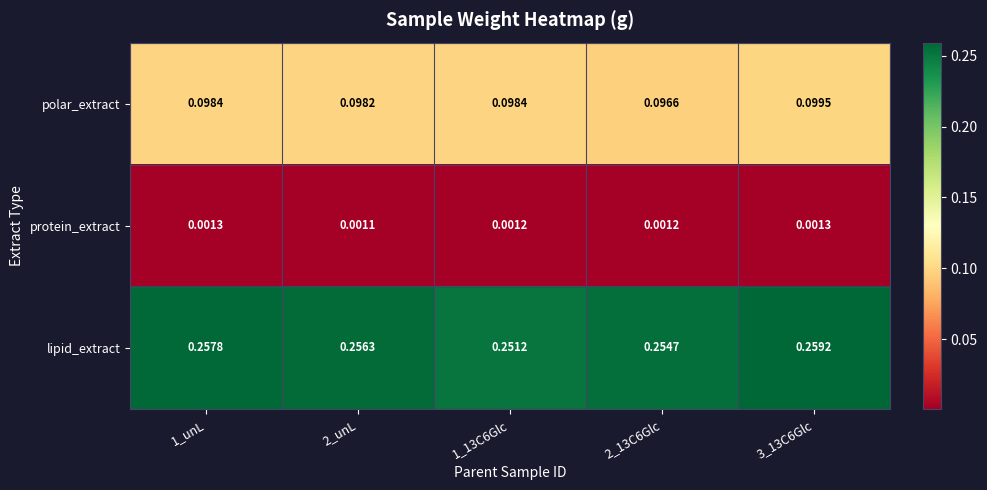

List the series in order of their overall mean, lowest first.

protein_extract, polar_extract, lipid_extract